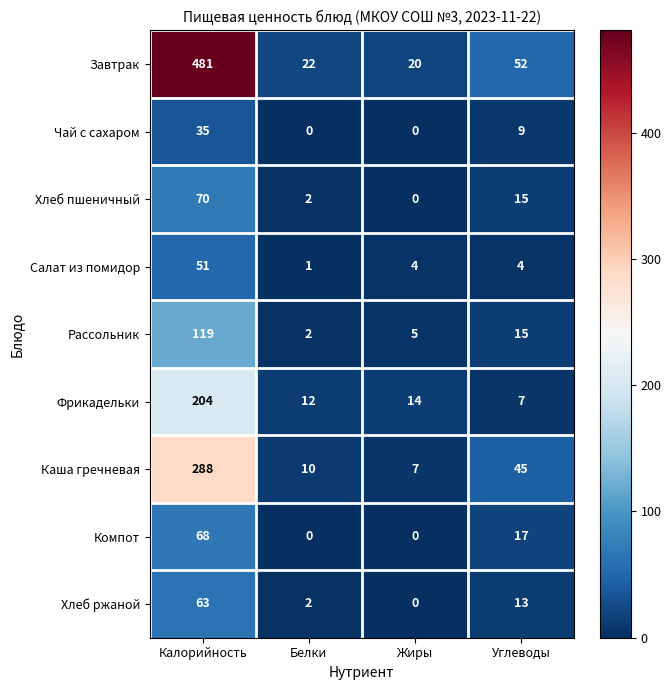

Which series has the largest range (max minus min)?

Завтрак